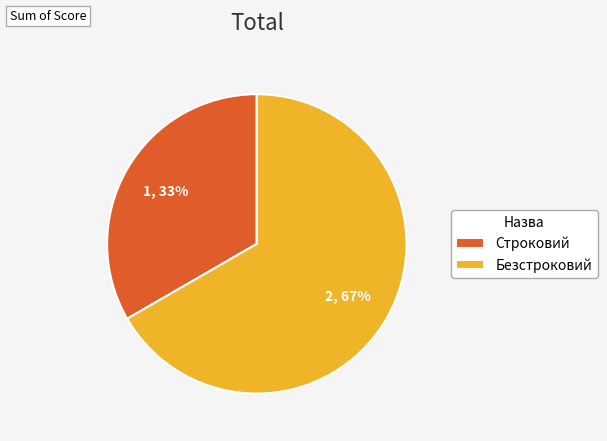

Which slice is the largest?

Безстроковий